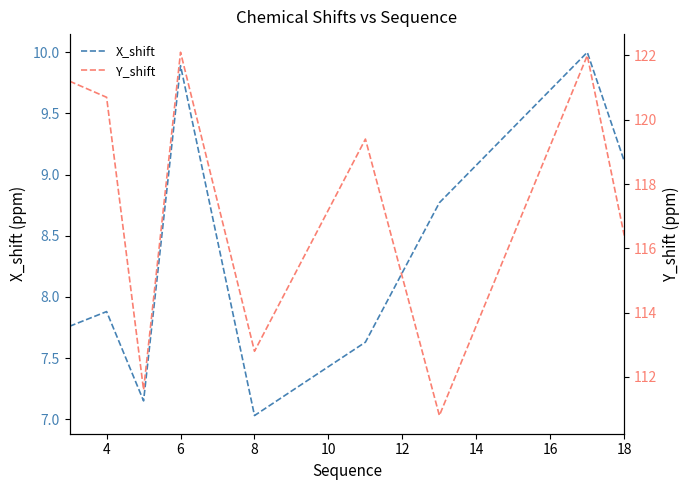

Where is Y_shift nearest to the value 116?

18